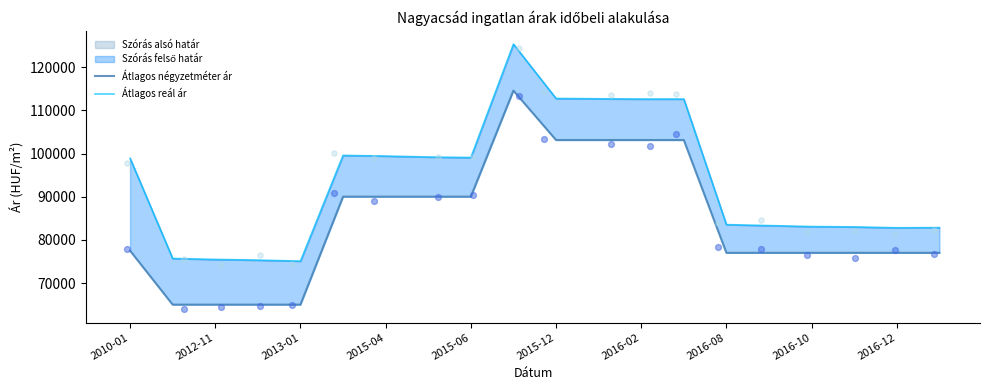

Which series has the largest Y range (max minus min)?

Átlagos reál ár